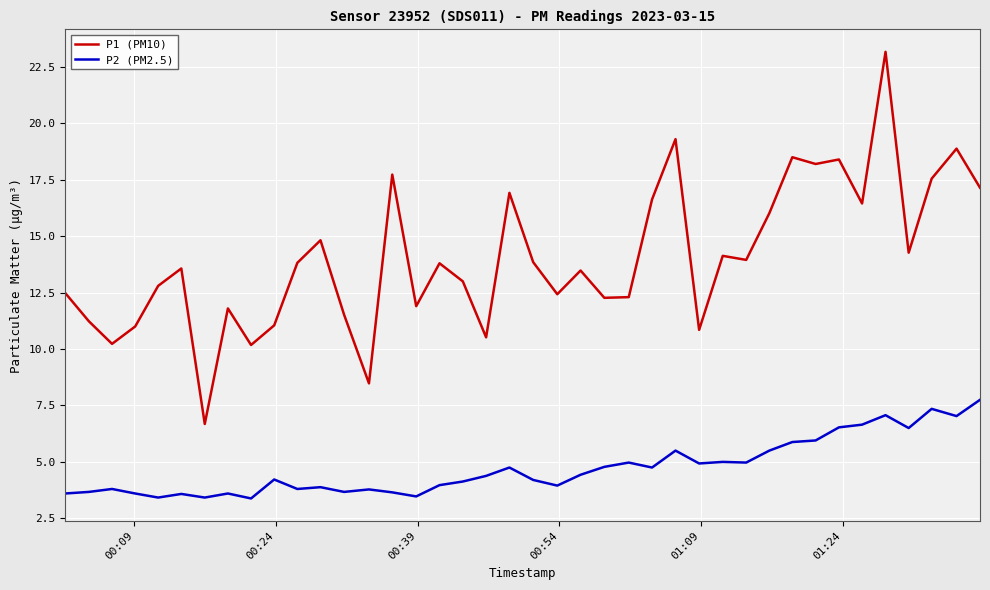

Which series has the largest total across all categories?

P1 (PM10)